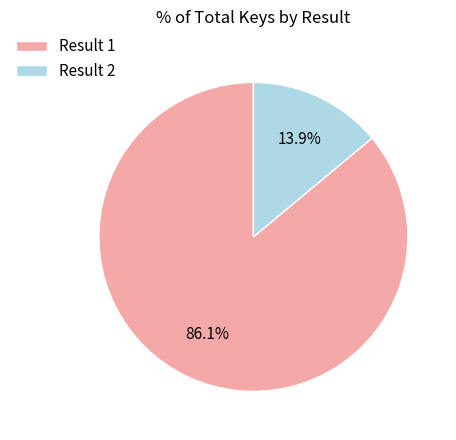

To the nearest percent, what portion does Result 1 represent?

86%